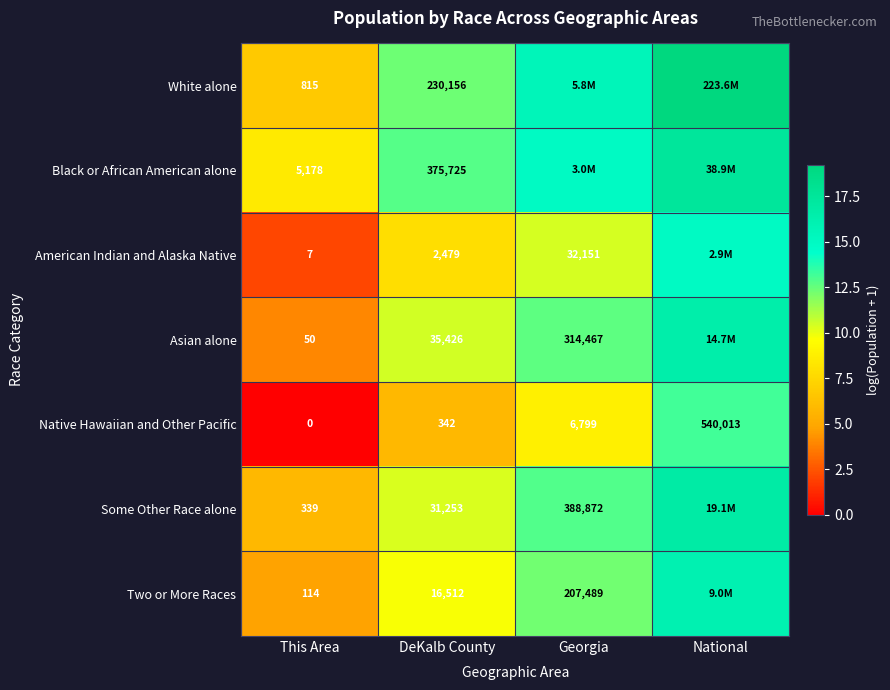

At DeKalb County, list the series in order from largest to smallest.

Black or African American alone, White alone, Asian alone, Some Other Race alone, Two or More Races, American Indian and Alaska Native, Native Hawaiian and Other Pacific